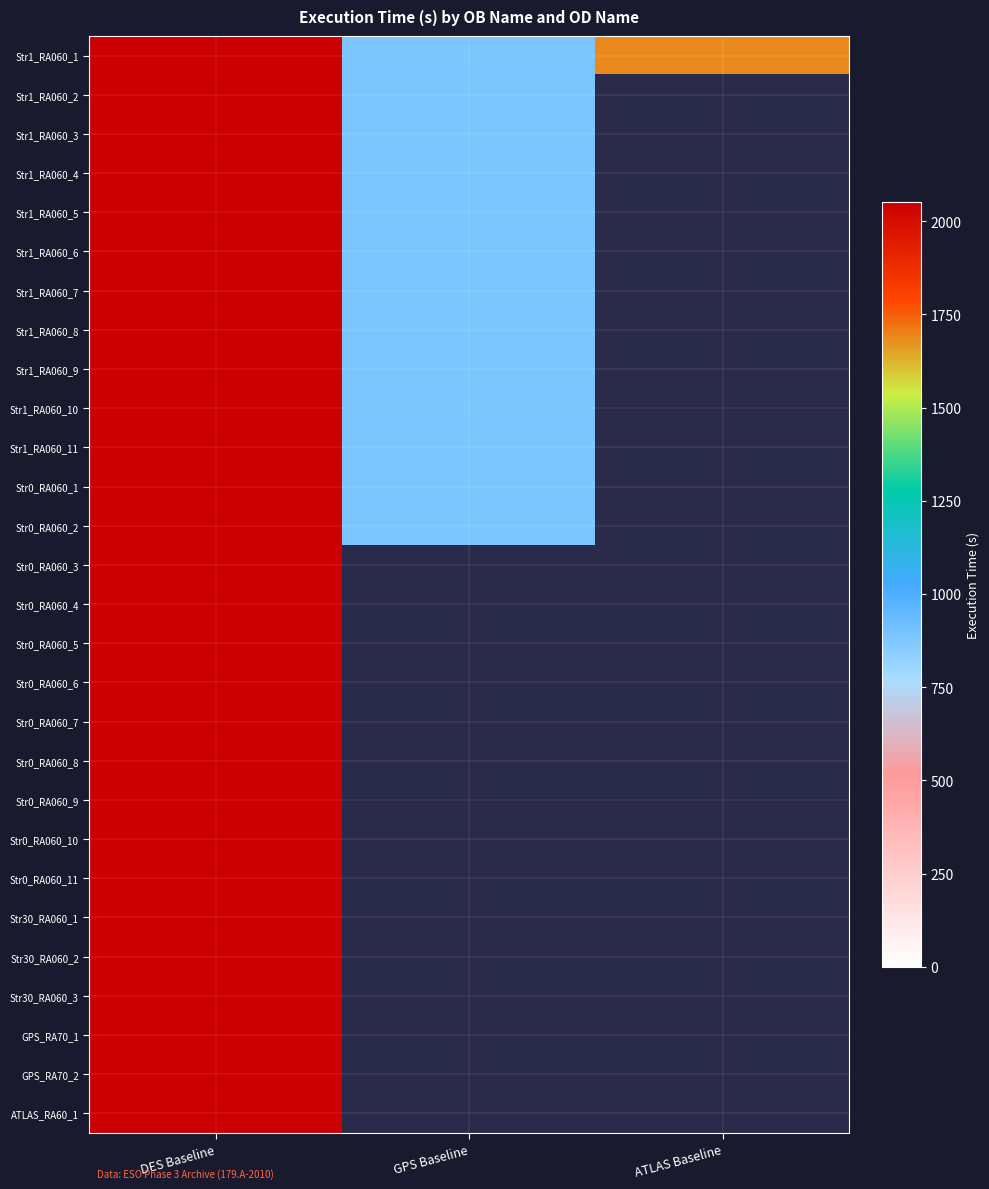

What is the total value across all series at DES Baseline?

57362.0